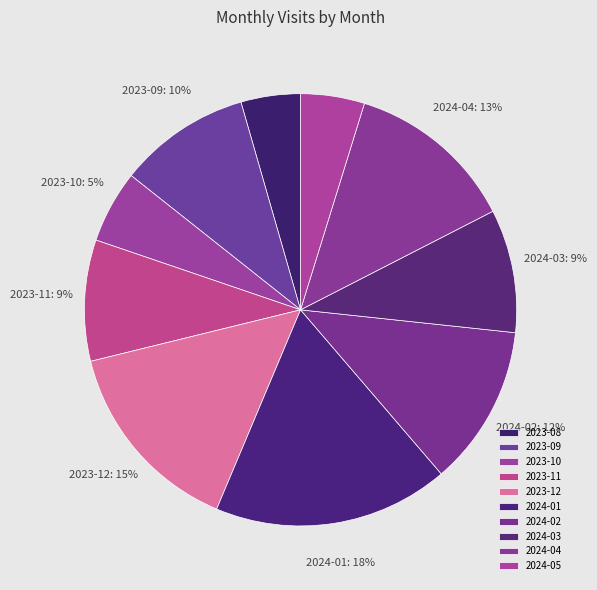

How many segments does this pie chart have?

10